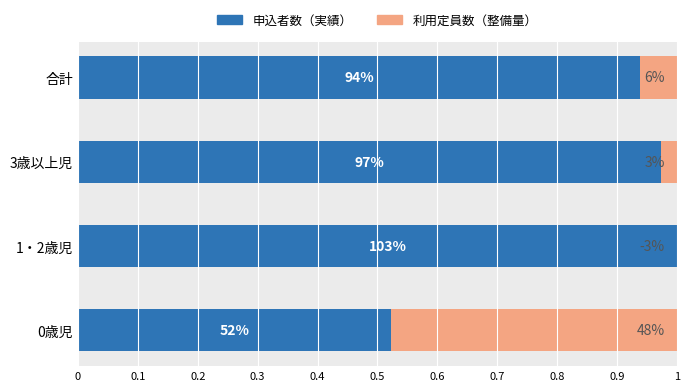

What is the difference between the highest and lowest values at 1・2歳児?

1.1